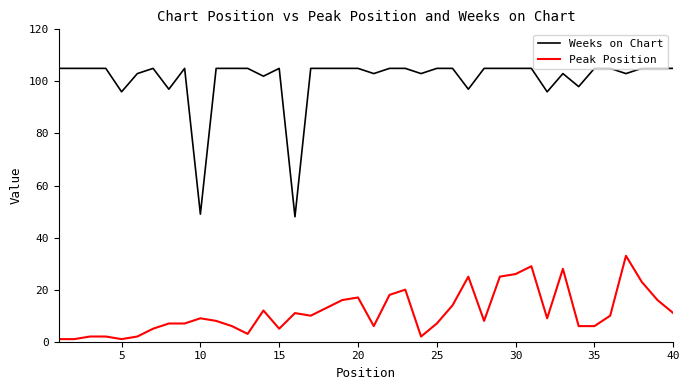

What is the maximum value for Weeks on Chart?

105